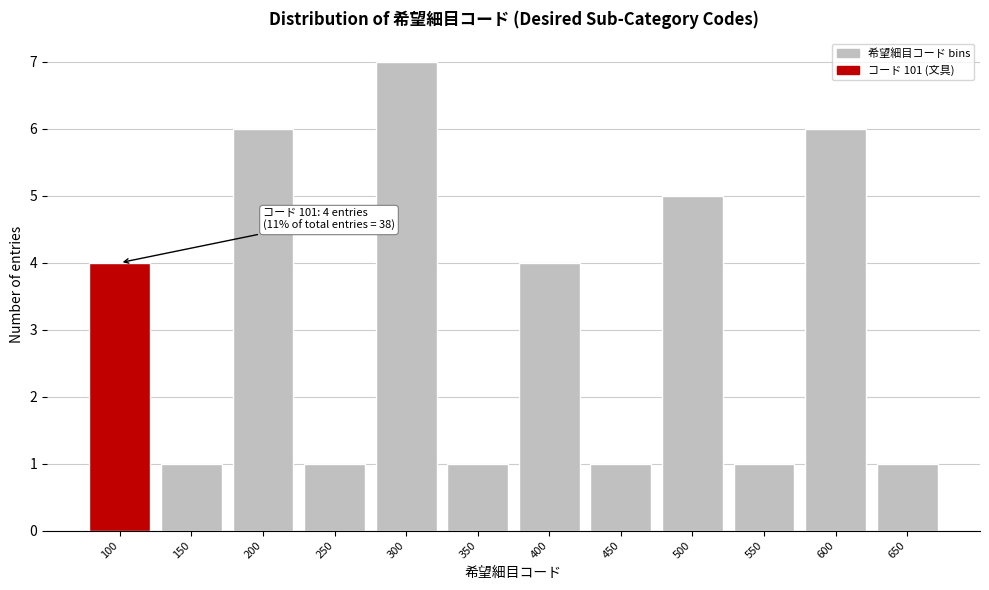

Reading right to left, what are all the values shown in this chart?

1	6	1	5	1	4	1	7	1	6	1	4